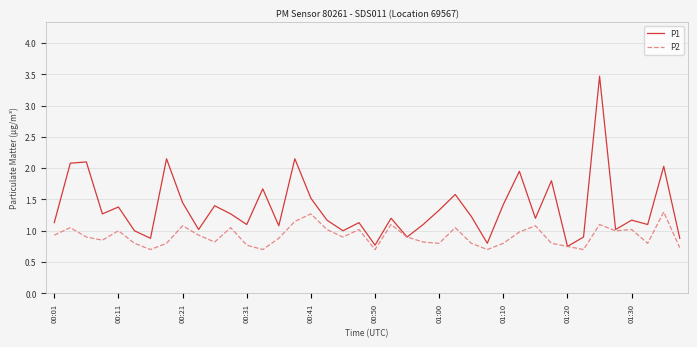

What is the minimum value for P2?

0.7